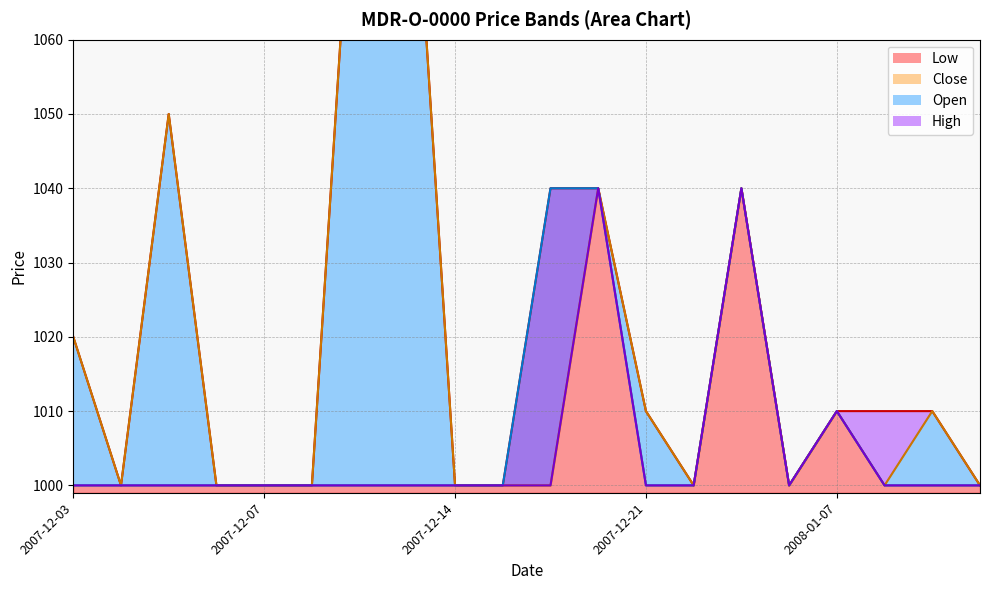

Does the chart have visible grid lines?

Yes